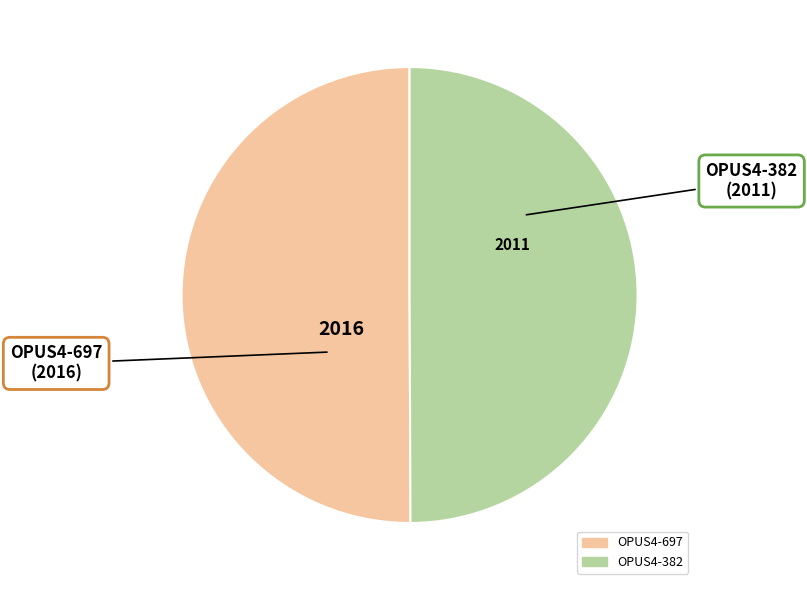

Is the sum of OPUS4-697 and OPUS4-382 greater than half?

Yes